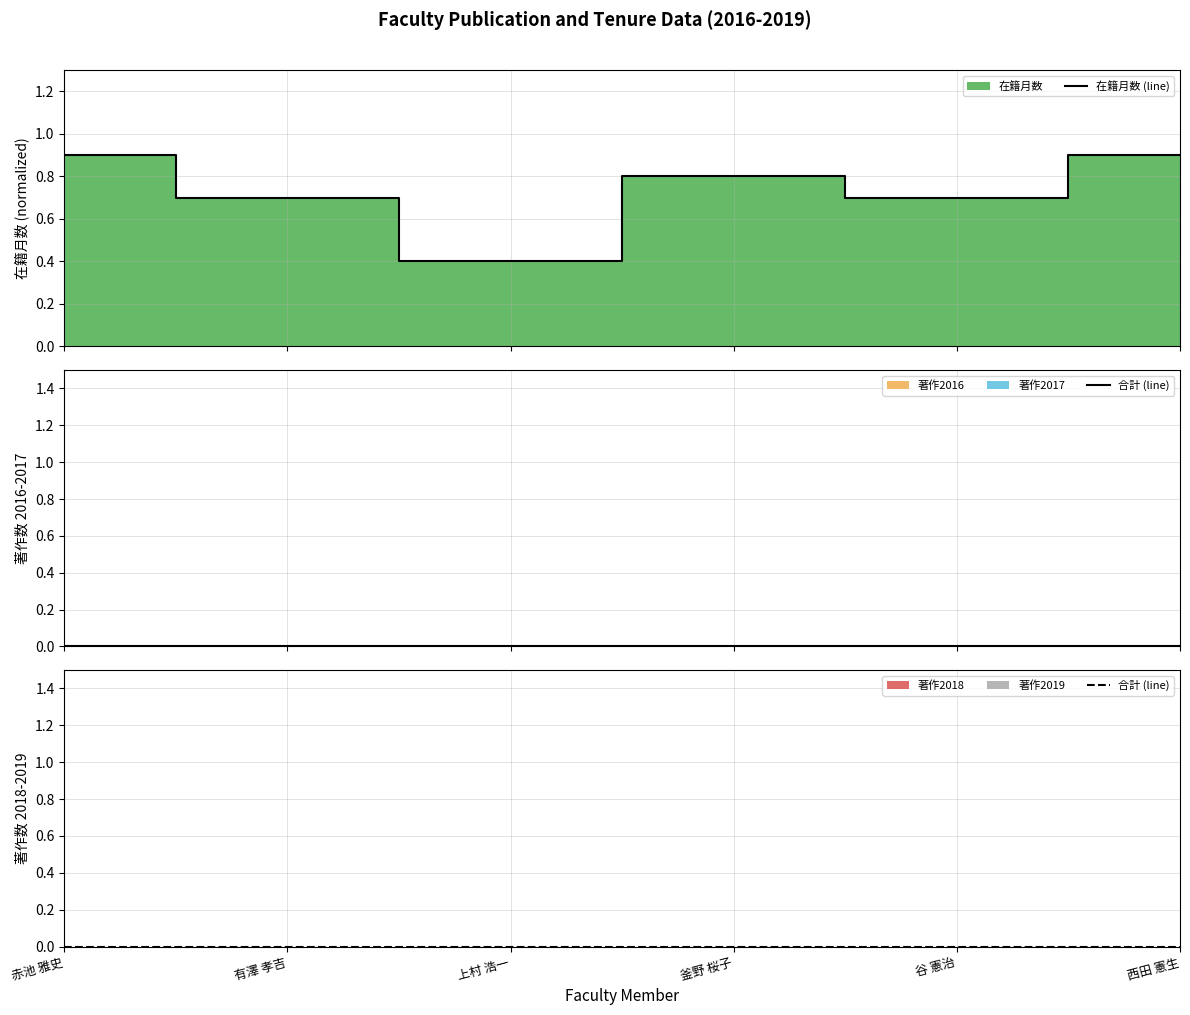

Rank the series by their maximum value, from lowest to highest.

合計 (line), 在籍月数 (line)